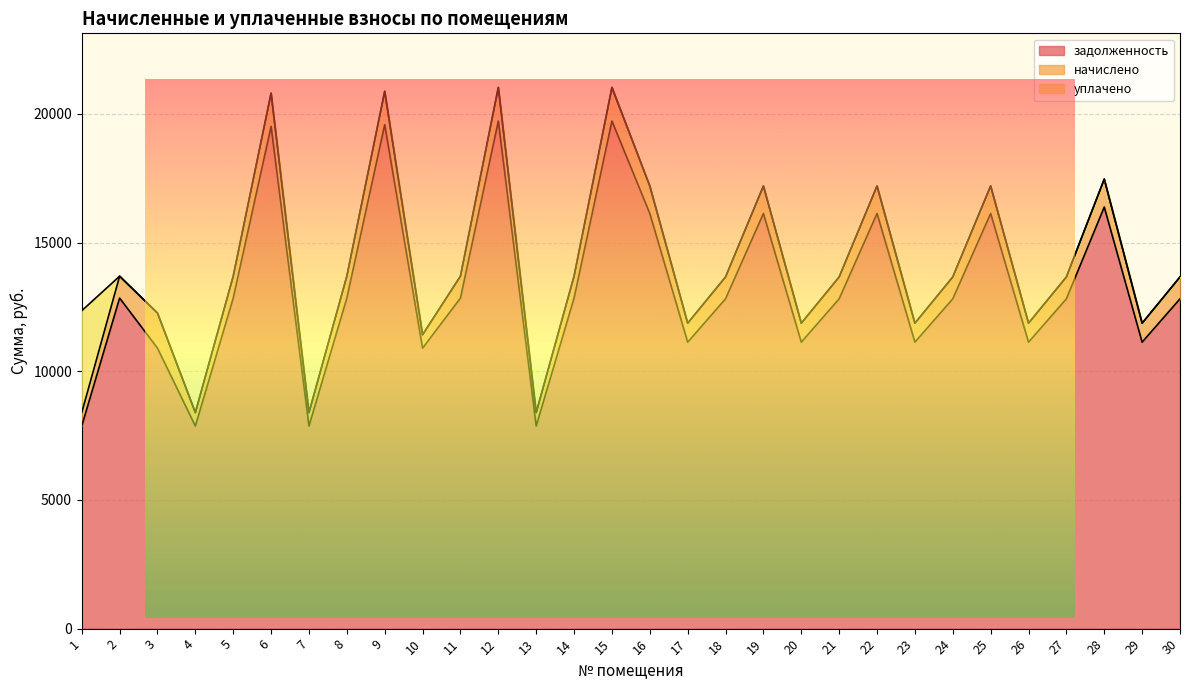

Which series has the widest spread of values?

задолженность